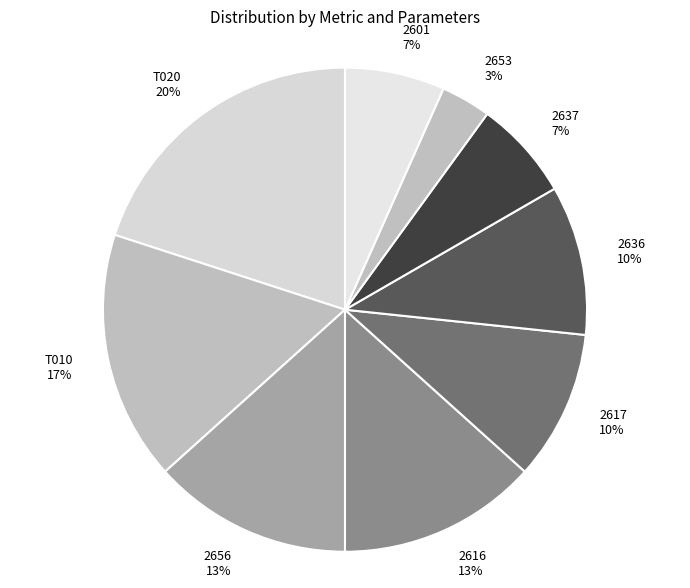

Does 2616 represent more than half of the total?

No